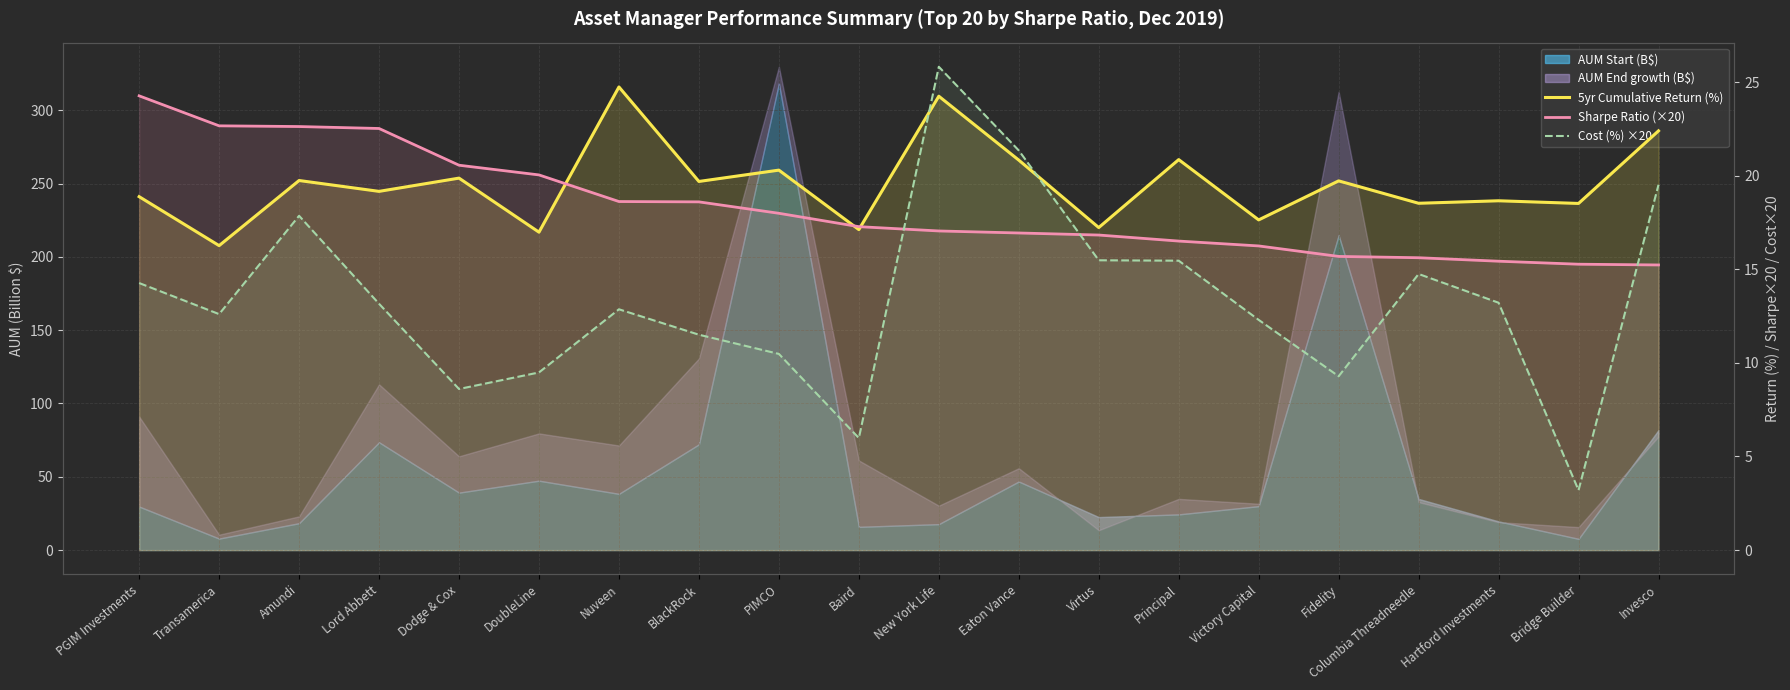

Is it true that Cost (%) ×20 equals 3.0 at Fidelity?

False